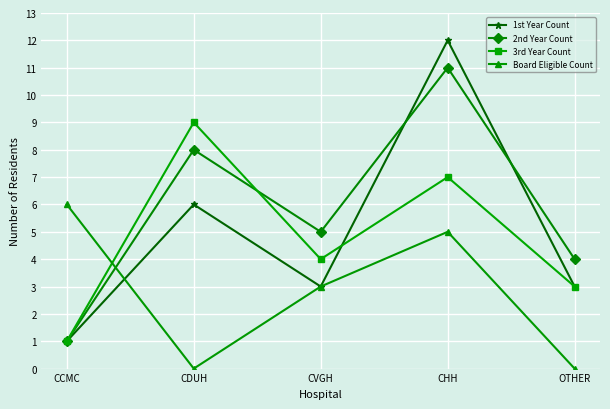

Which series has the largest total across all categories?

2nd Year Count